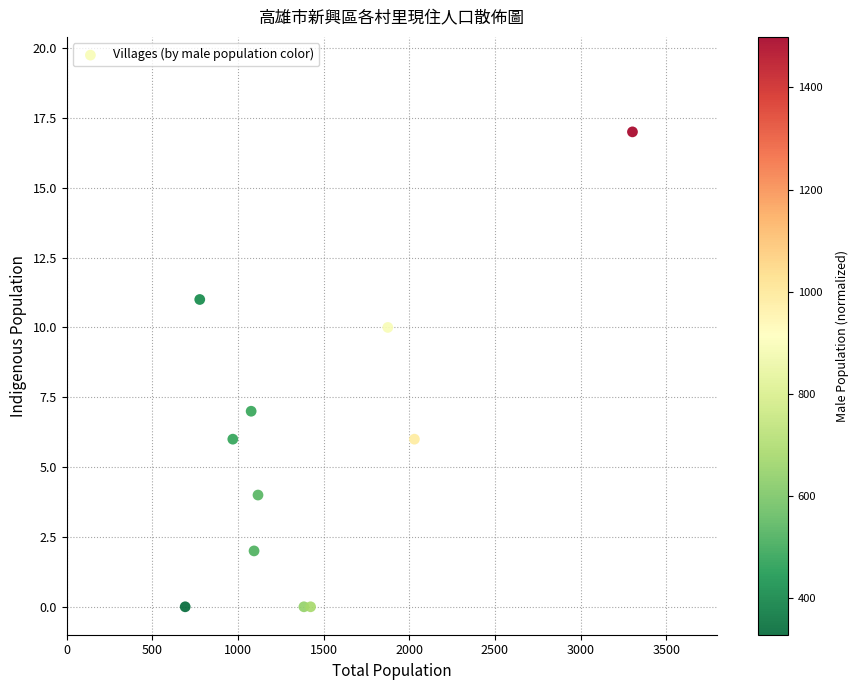

What Y value in the scatter plot is closest to 8?

7